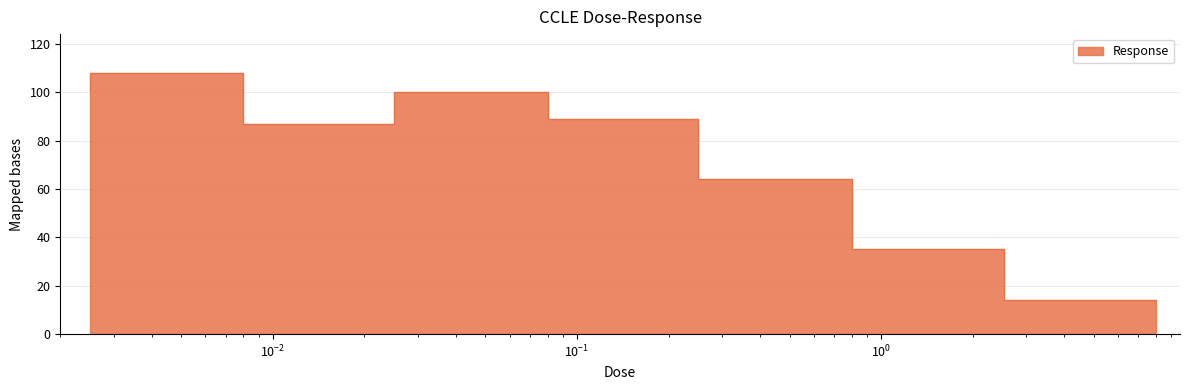

Approximately how many times larger is the value at 2.53 compared to 0.025?

0.4